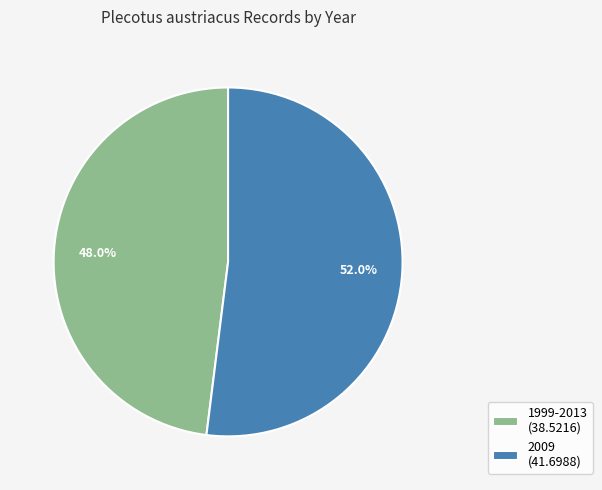

What percentage is the 1999-2013 slice, to the nearest percent?

48%